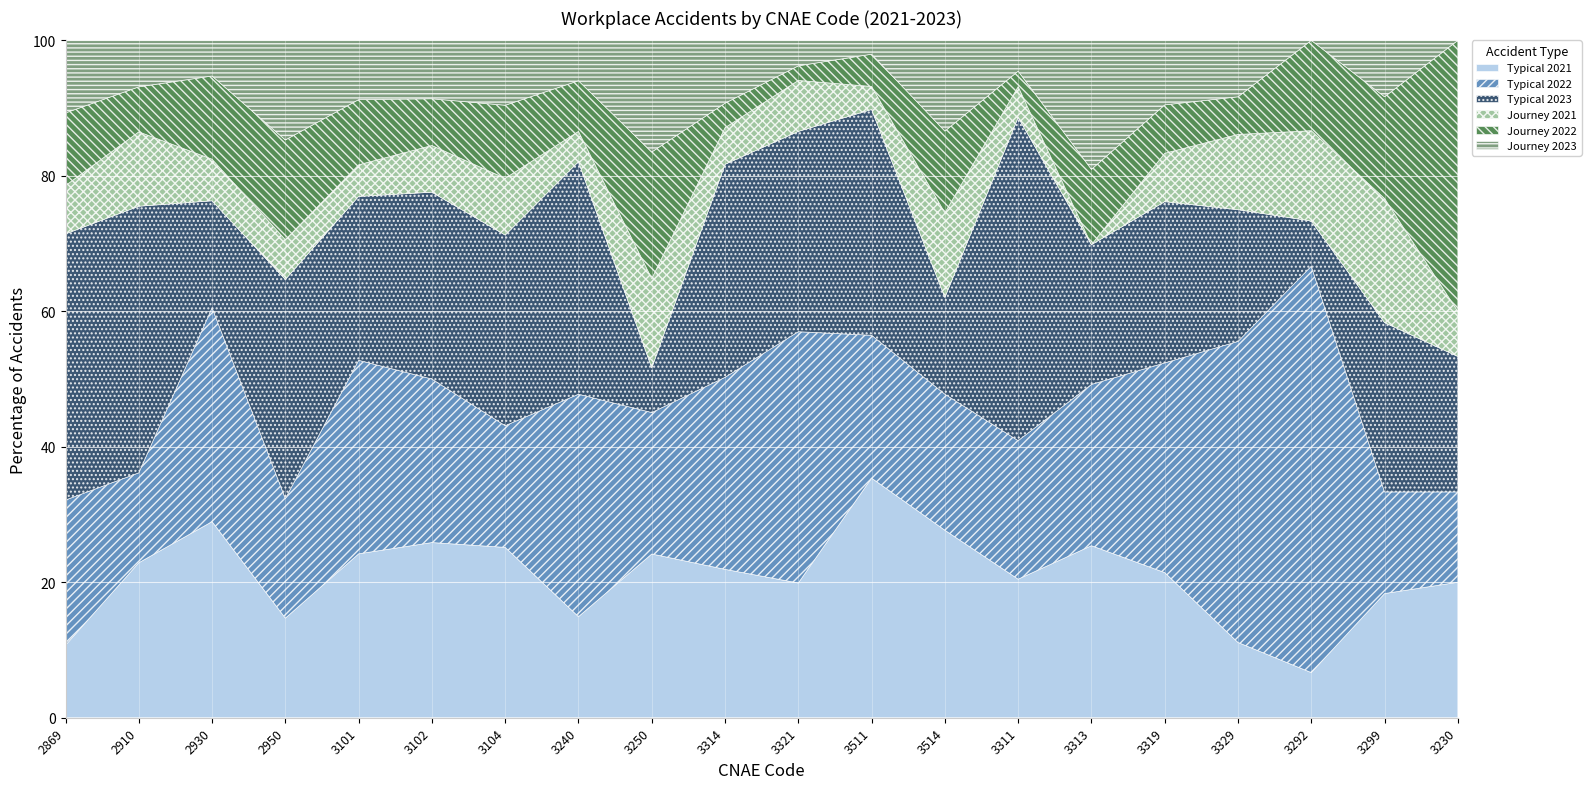

The Typical 2021 series shows 7.8 at 3101. True or false?

False